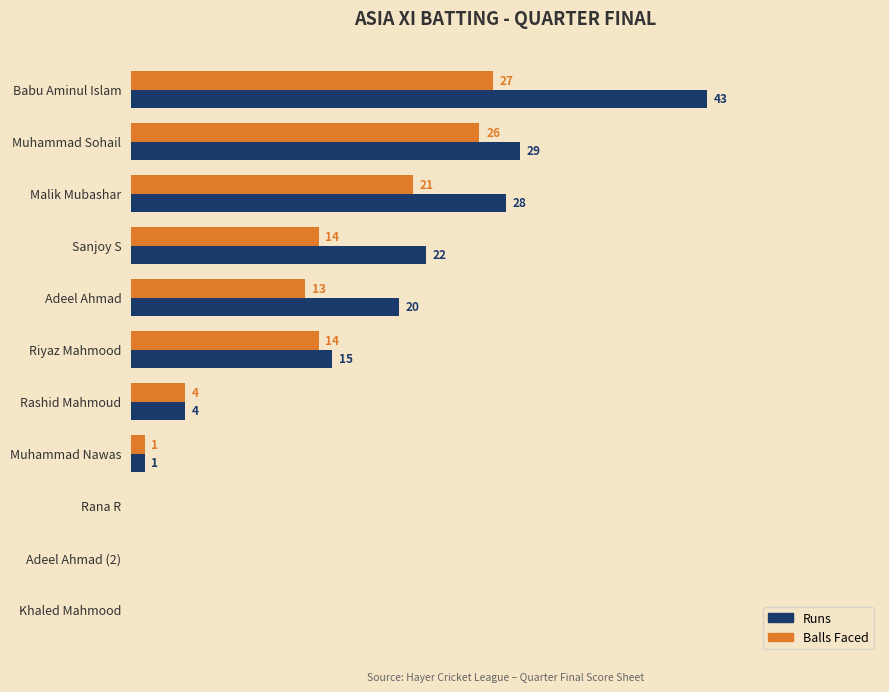

At which category is the sum across all series the highest?

Babu Aminul Islam